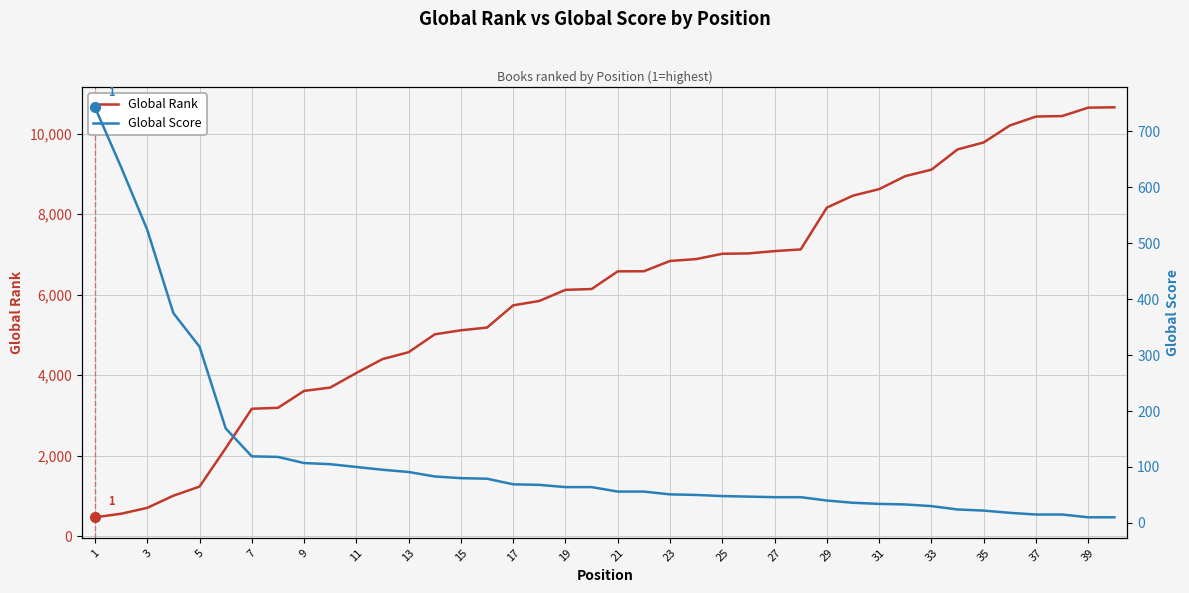

Which series has the widest spread of values?

Global Rank